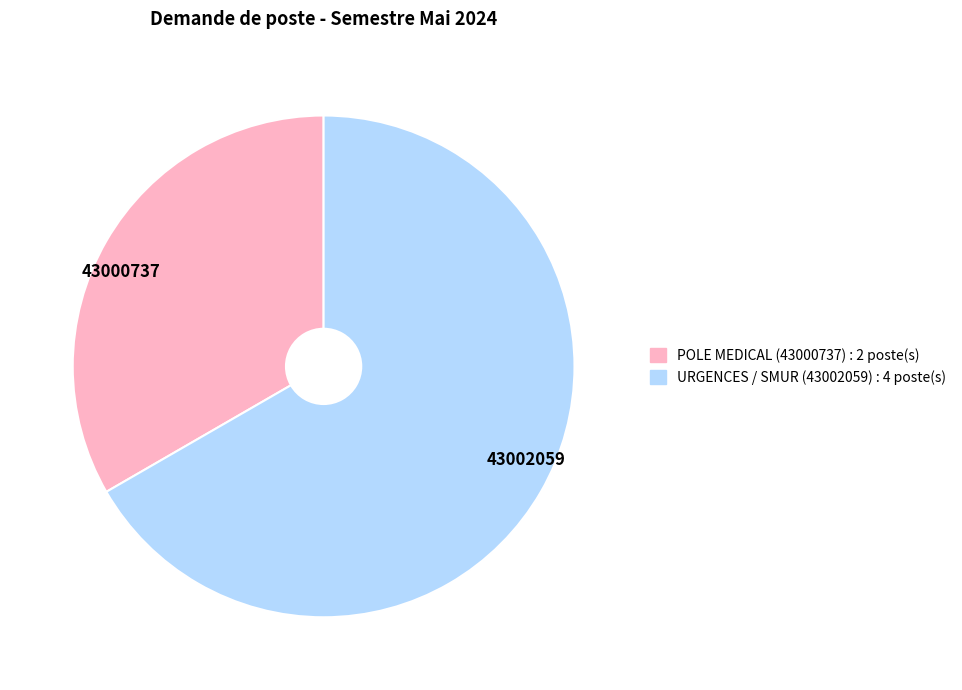

Does any single category account for the majority?

Yes